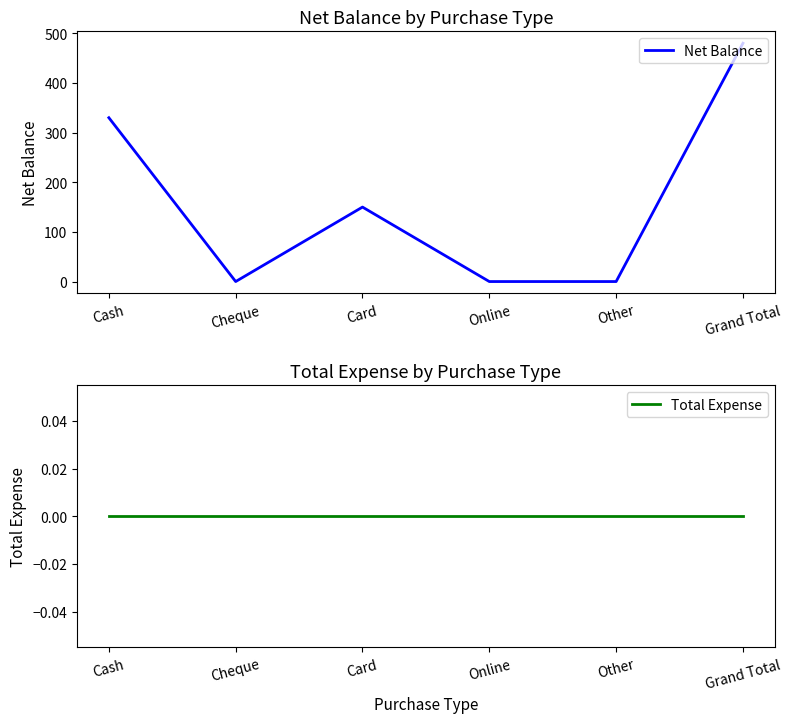

At which category does Net Balance reach its first local valley?

Cheque